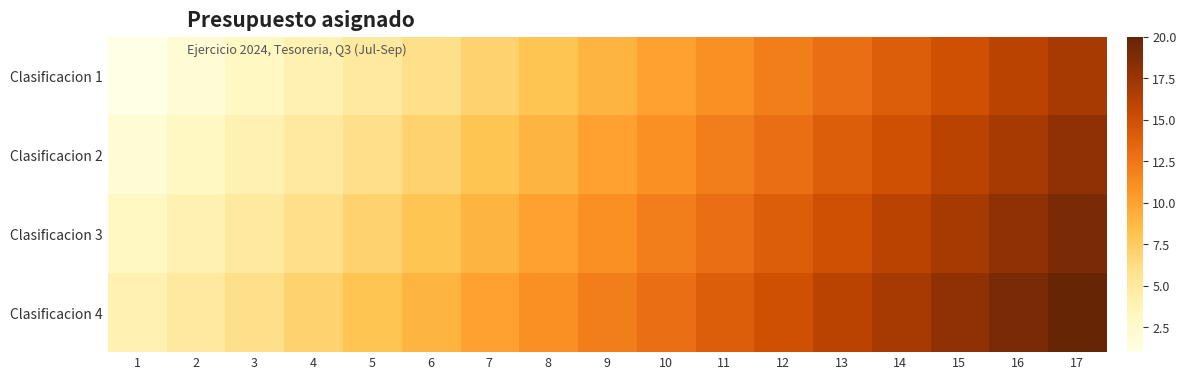

At which category is the sum across all series the highest?

17